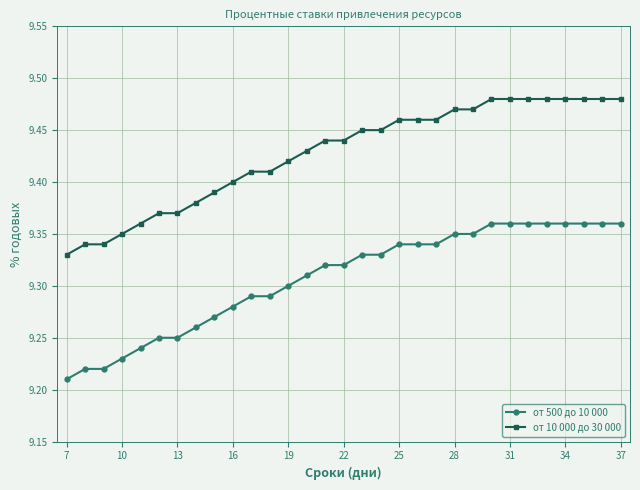

Rank the series by their maximum value, from lowest to highest.

от 500 до 10 000, от 10 000 до 30 000